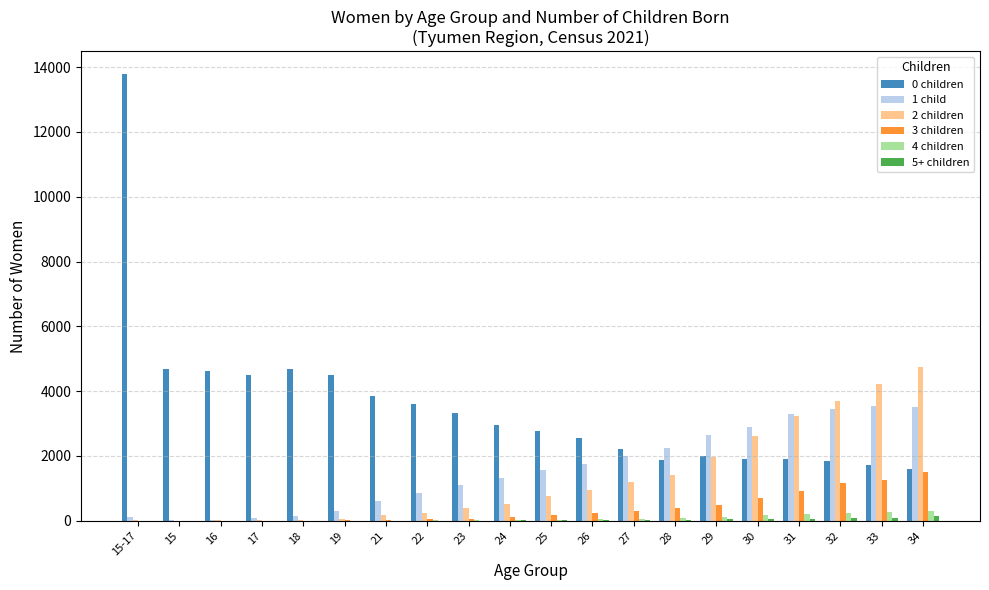

How many groups of bars are there?

20